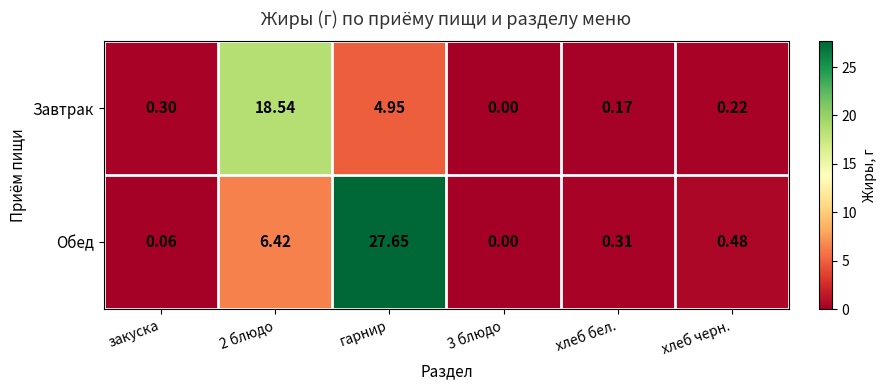

Rank the series by their average value, from highest to lowest.

Обед, Завтрак